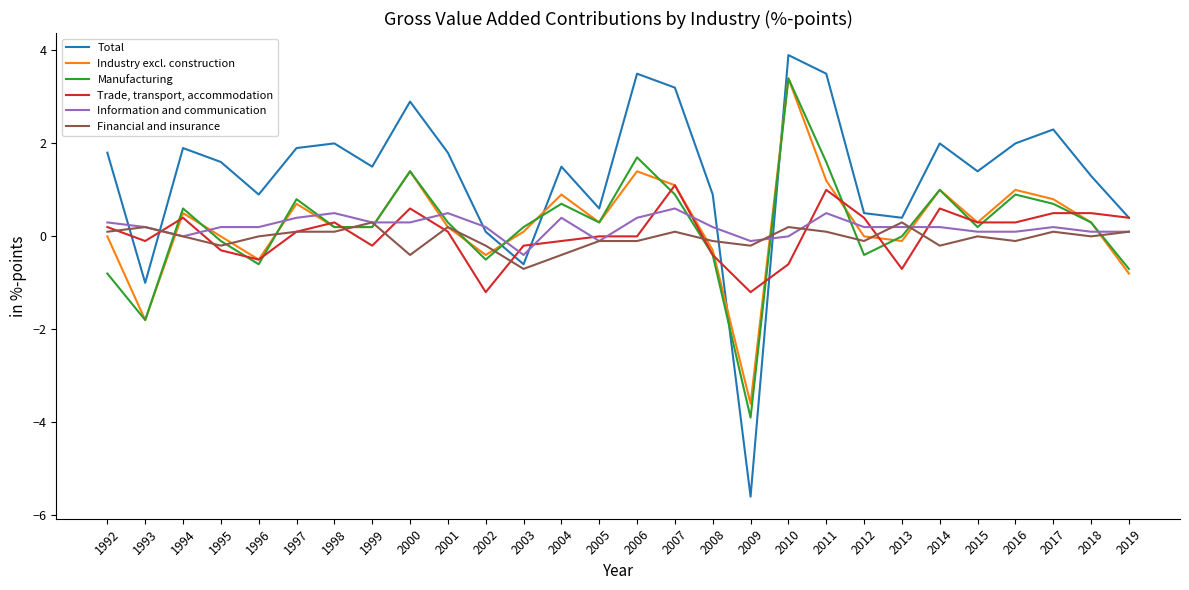

What is the difference between the Industry excl. construction values at 2006 and 2012?

1.4